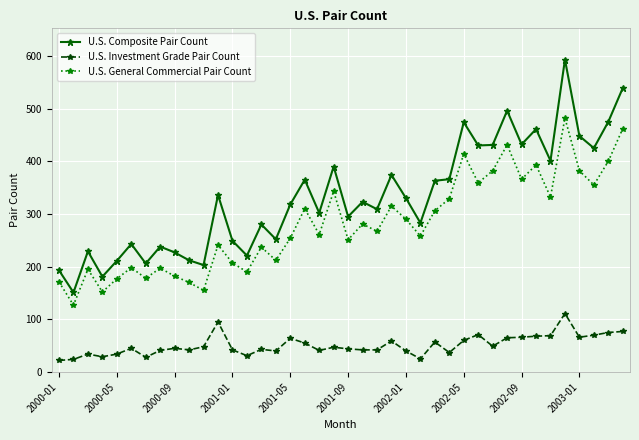

Which series has the largest total across all categories?

U.S. Composite Pair Count